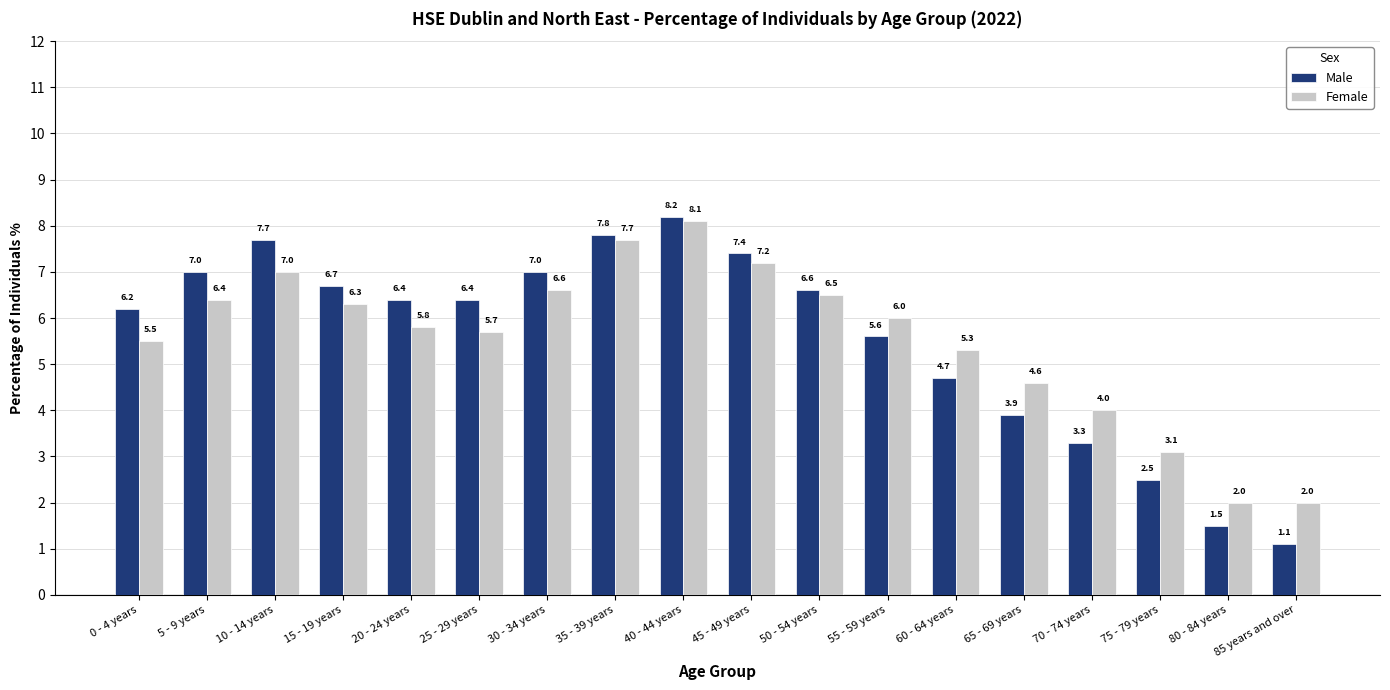

At how many categories does at least one series exceed 5?

13